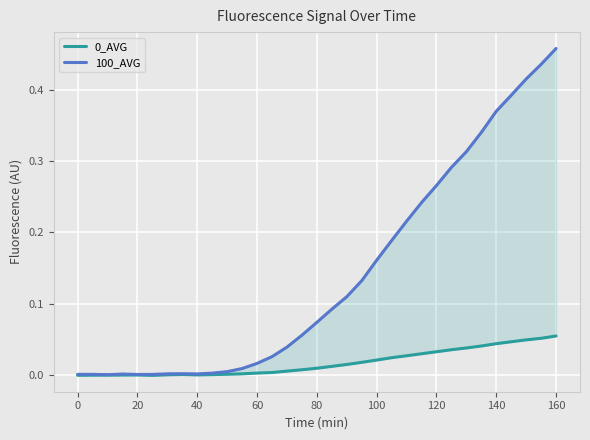

Rank the series at 120 from lowest to highest value.

0_AVG, 100_AVG